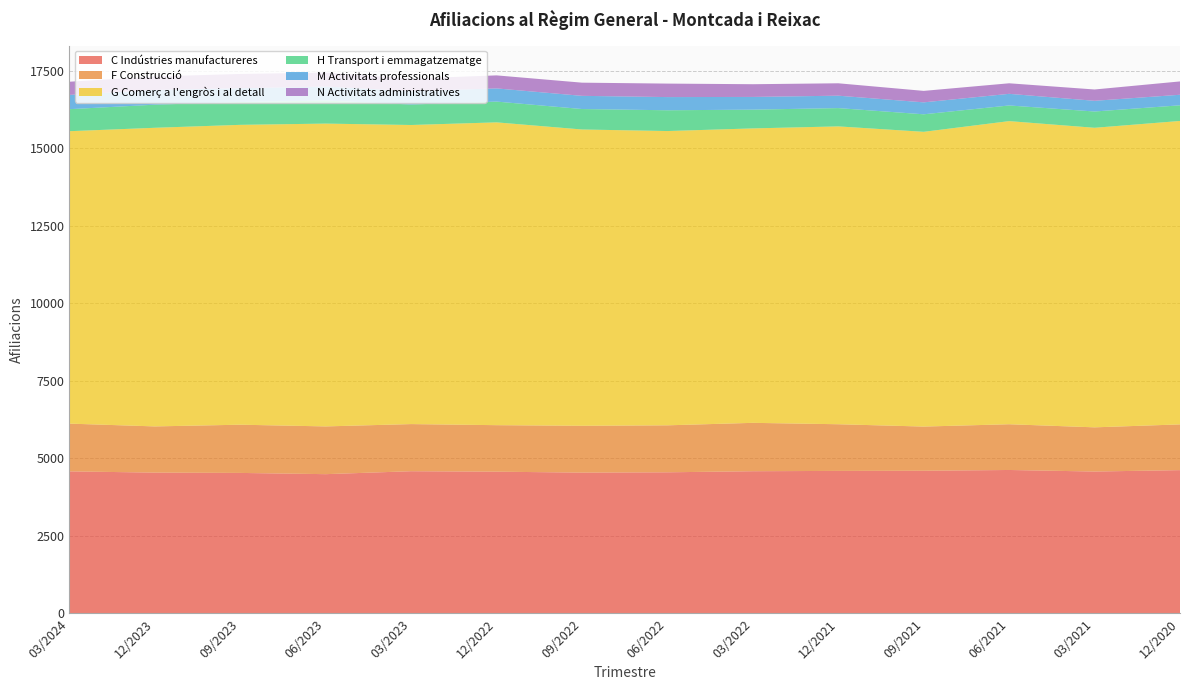

Reading left to right, list all the values displayed in this chart.

C Indústries manufactureres: 03/2024=4575	12/2023=4535	09/2023=4525	06/2023=4485	03/2023=4580	12/2022=4565	09/2022=4535	06/2022=4545	03/2022=4580	12/2021=4590	09/2021=4595	06/2021=4620	03/2021=4570	12/2020=4615
F Construcció: 03/2024=1540	12/2023=1490	09/2023=1555	06/2023=1540	03/2023=1520	12/2022=1500	09/2022=1510	06/2022=1515	03/2022=1560	12/2021=1505	09/2021=1425	06/2021=1475	03/2021=1425	12/2020=1475
G Comerç a l'engròs i al detall: 03/2024=9430	12/2023=9630	09/2023=9670	06/2023=9765	03/2023=9645	12/2022=9765	09/2022=9555	06/2022=9490	03/2022=9495	12/2021=9605	09/2021=9505	06/2021=9775	03/2021=9660	12/2020=9785
H Transport i emmagatzematge: 03/2024=710	12/2023=745	09/2023=735	06/2023=745	03/2023=660	12/2022=670	09/2022=660	06/2022=670	03/2022=605	12/2021=590	09/2021=565	06/2021=505	03/2021=525	12/2020=505
M Activitats professionals: 03/2024=460	12/2023=475	09/2023=445	06/2023=450	03/2023=430	12/2022=425	09/2022=425	06/2022=425	03/2022=410	12/2021=400	09/2021=385	06/2021=375	03/2021=345	12/2020=340
N Activitats administratives: 03/2024=425	12/2023=435	09/2023=460	06/2023=450	03/2023=405	12/2022=420	09/2022=425	06/2022=435	03/2022=410	12/2021=400	09/2021=370	06/2021=340	03/2021=365	12/2020=430